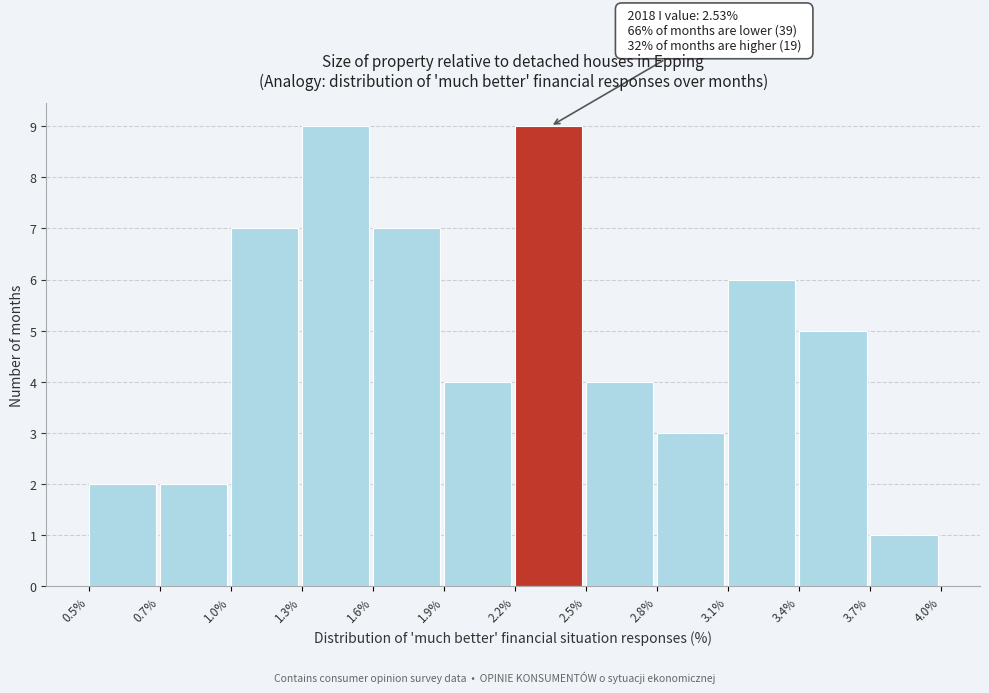

Reading left to right, extract all data points from this chart.

0.5%=2	0.7%=2	1.0%=7	1.3%=9	1.6%=7	1.9%=4	2.2%=9	2.5%=4	2.8%=3	3.1%=6	3.4%=5	3.7%=1